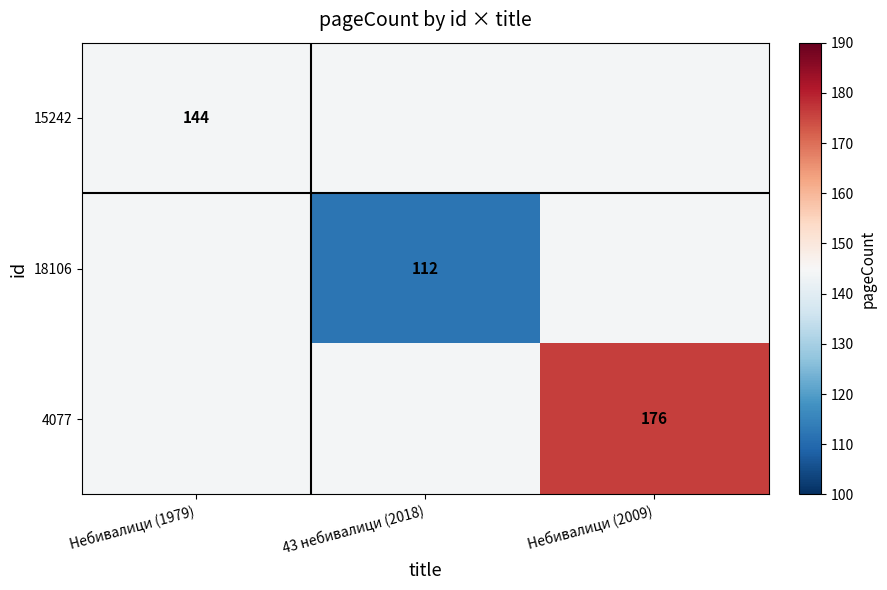

The 18106 series shows 173 at 43 небивалици (2018). True or false?

False